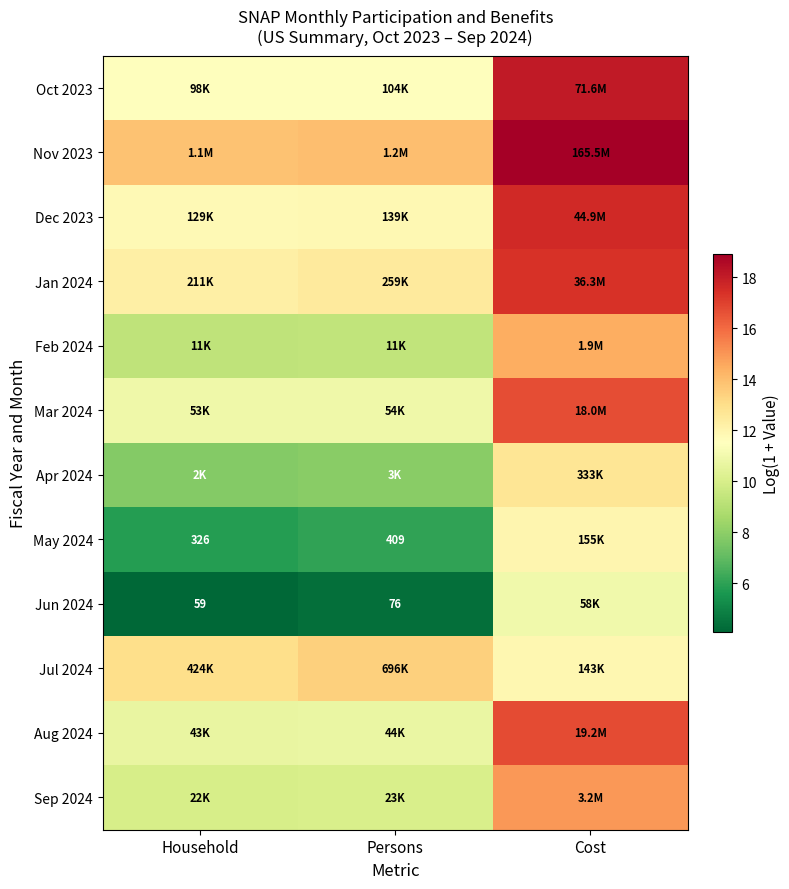

The value of Oct 2023 at Household is 11.5. True or false?

True